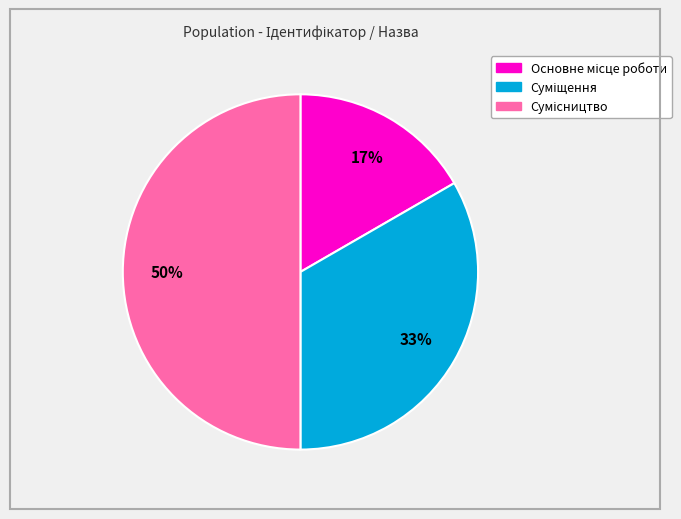

To the nearest percent, what is the average slice percentage?

33%